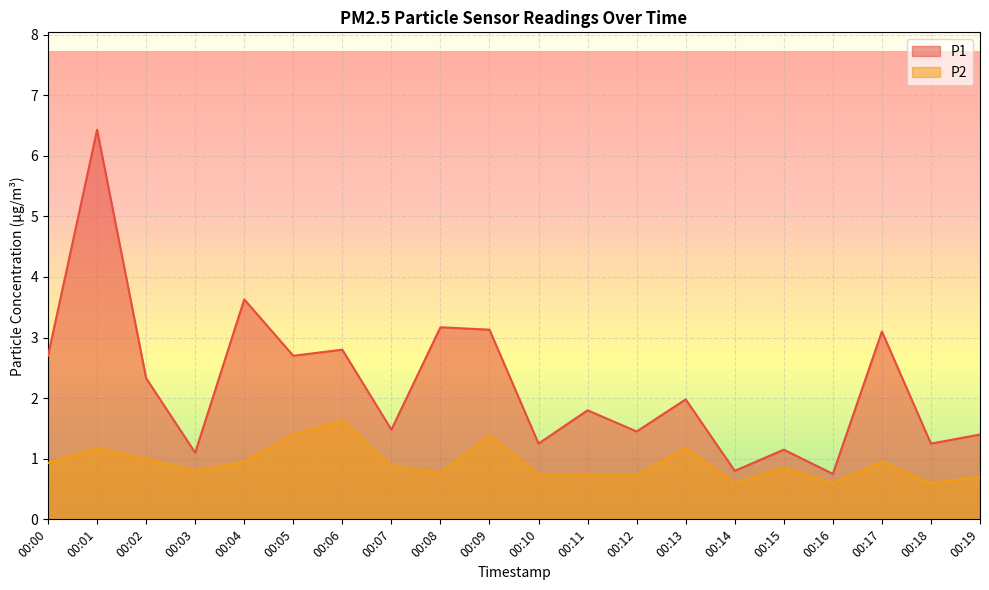

True or false: P2 and P1 intersect in this chart.

False